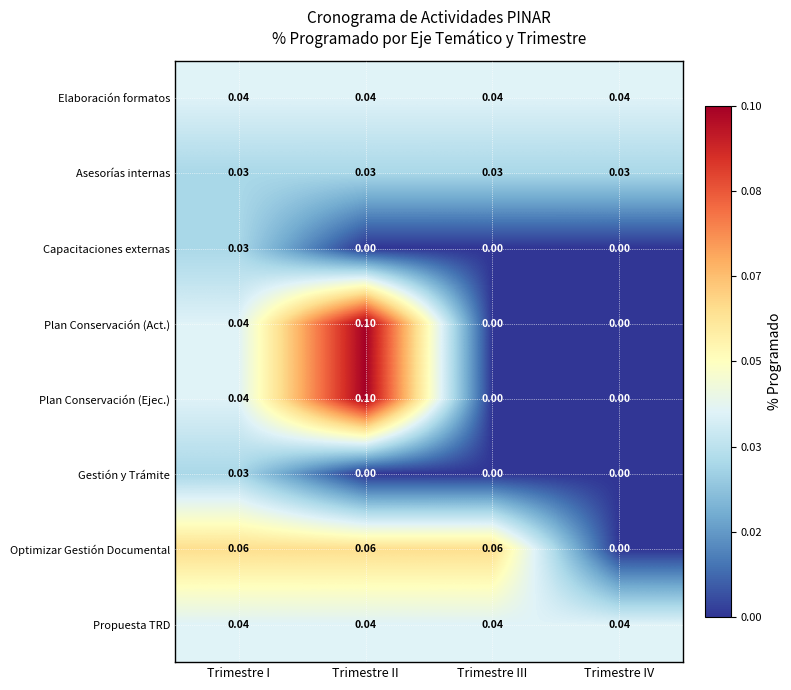

Count the number of data series in this chart.

8